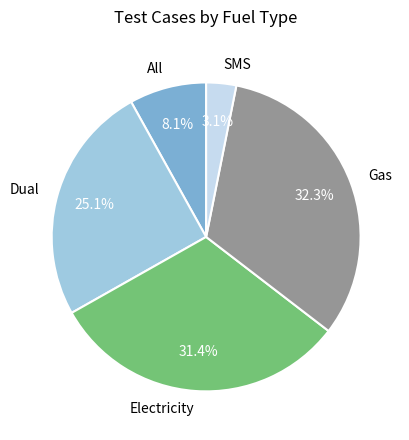

Which has a higher value, All or SMS?

All